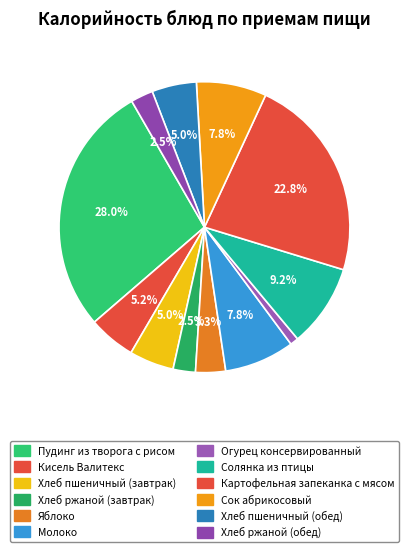

The Картофельная запеканка с мясом slice represents 23% of the pie. True or false?

True